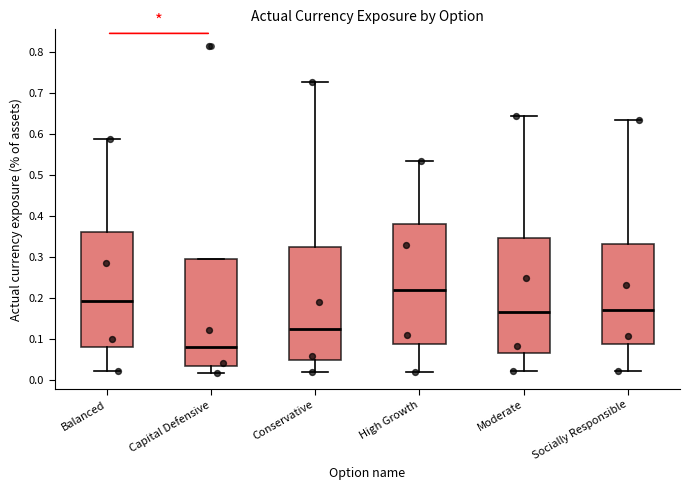

Which box's median line is the lowest?

Capital Defensive